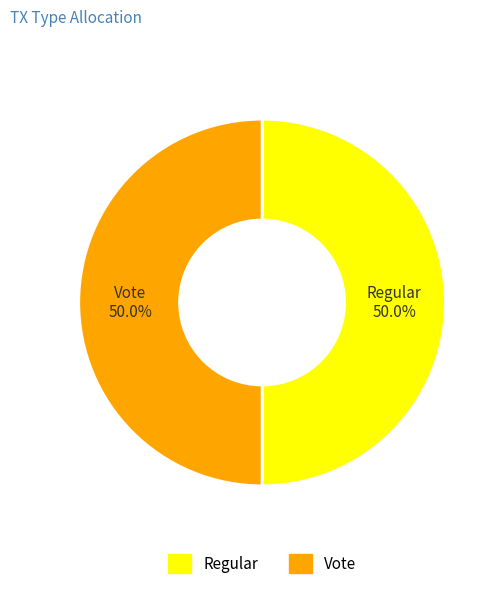

What is the ratio of the value at Vote to the value at Regular?

1.0